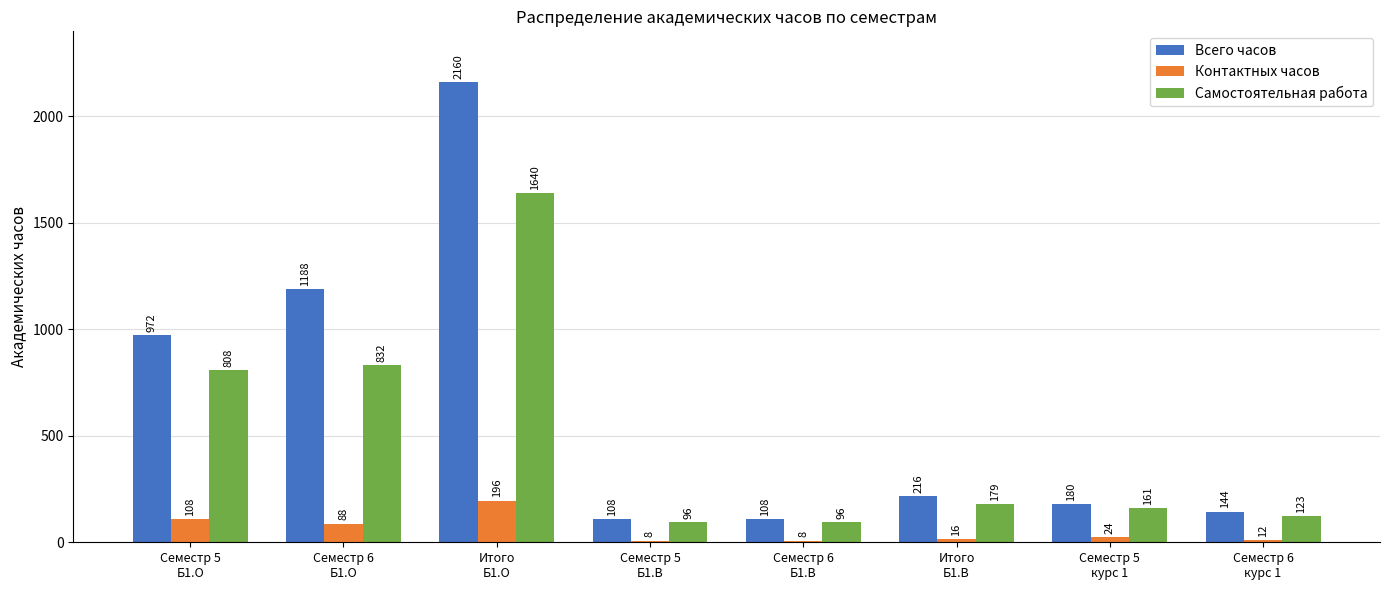

At Семестр 6
Б1.О, list the series in order from largest to smallest.

Всего часов, Самостоятельная работа, Контактных часов